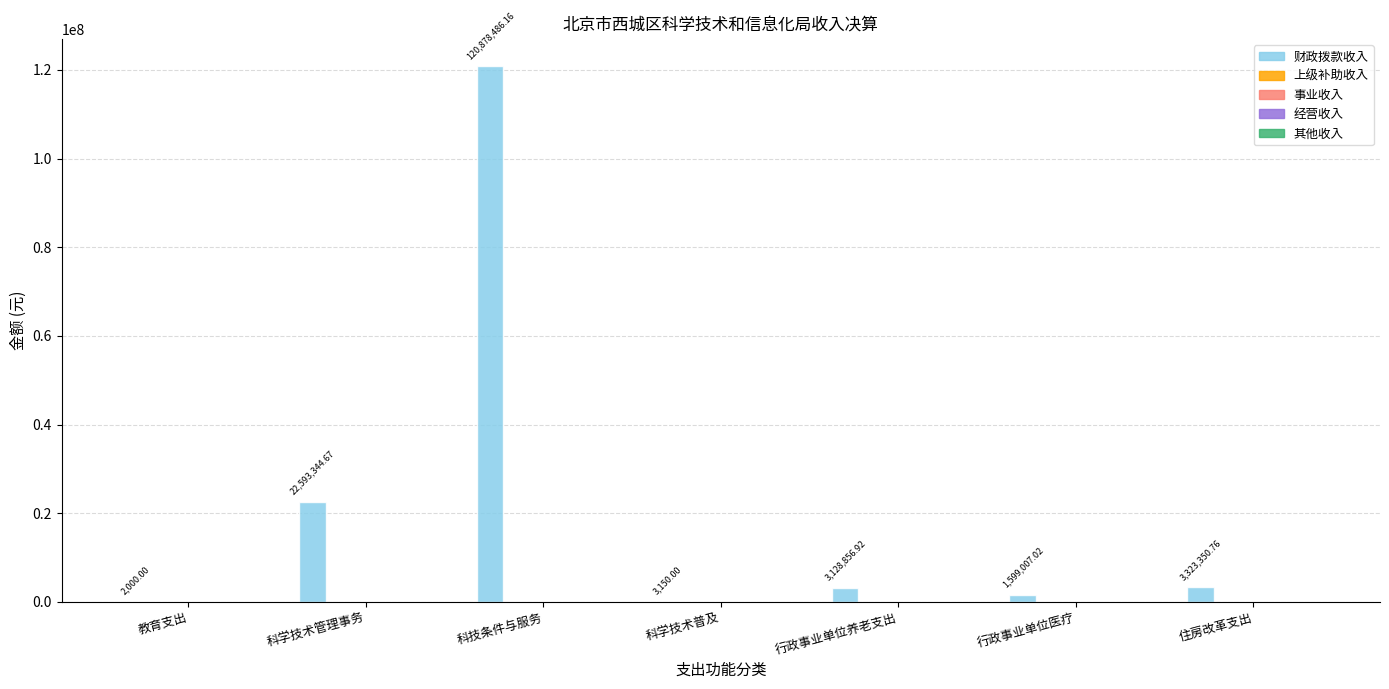

How many categories are shown in the chart?

7